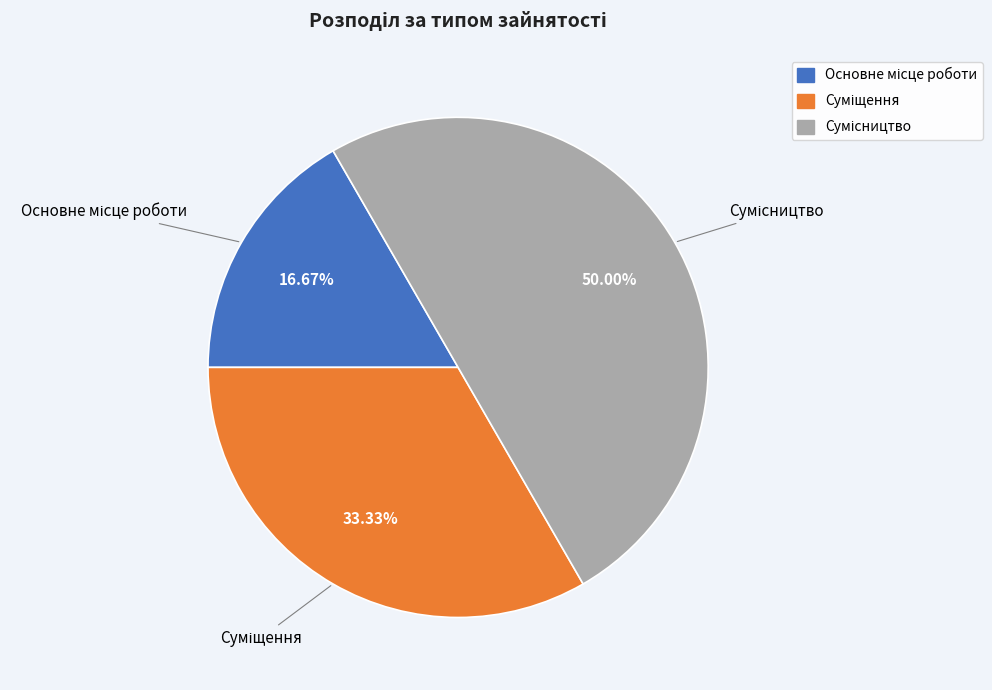

Count the number of slices in the pie.

3